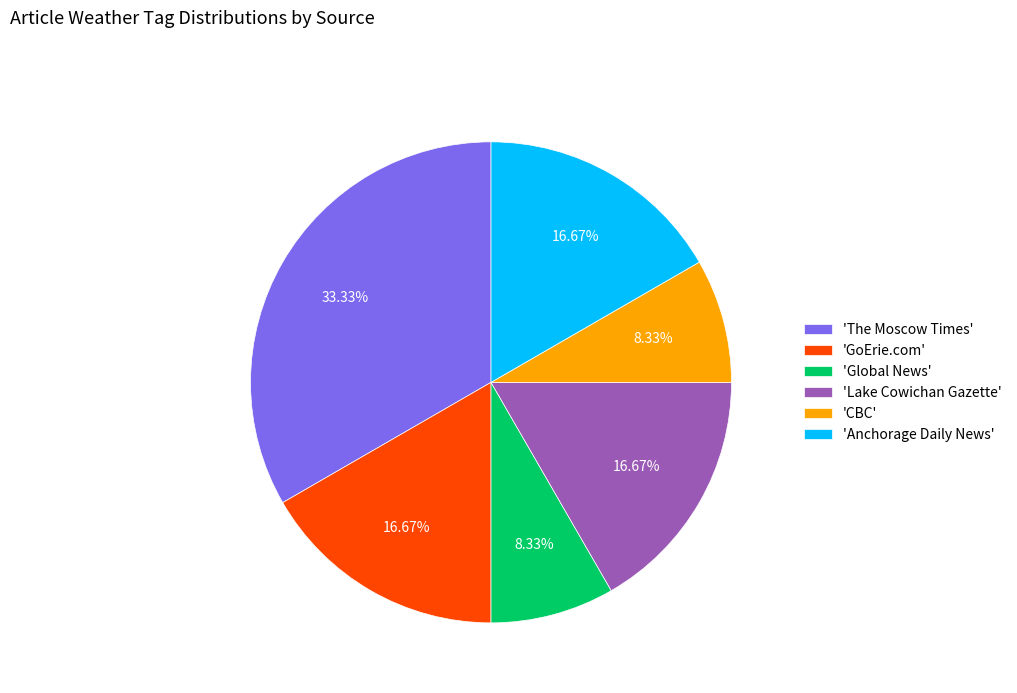

Is there a majority slice in this chart?

No